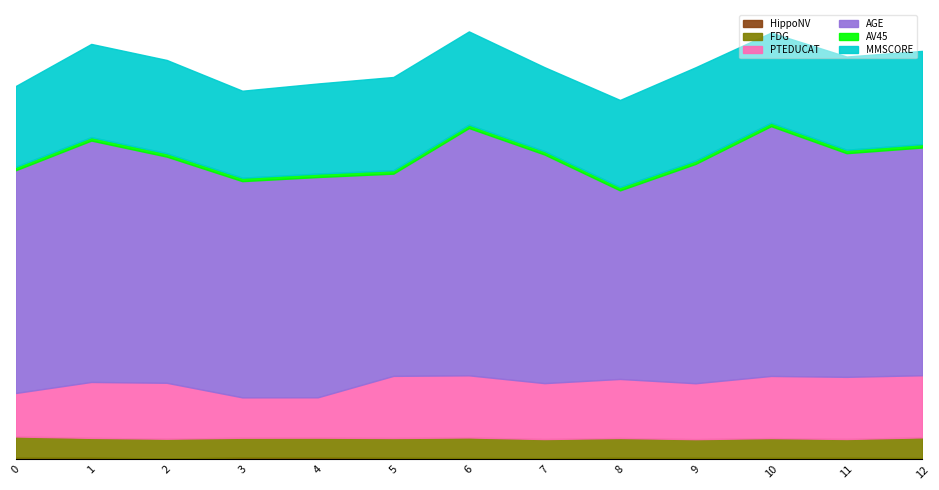

How many lines are shown in the chart?

6